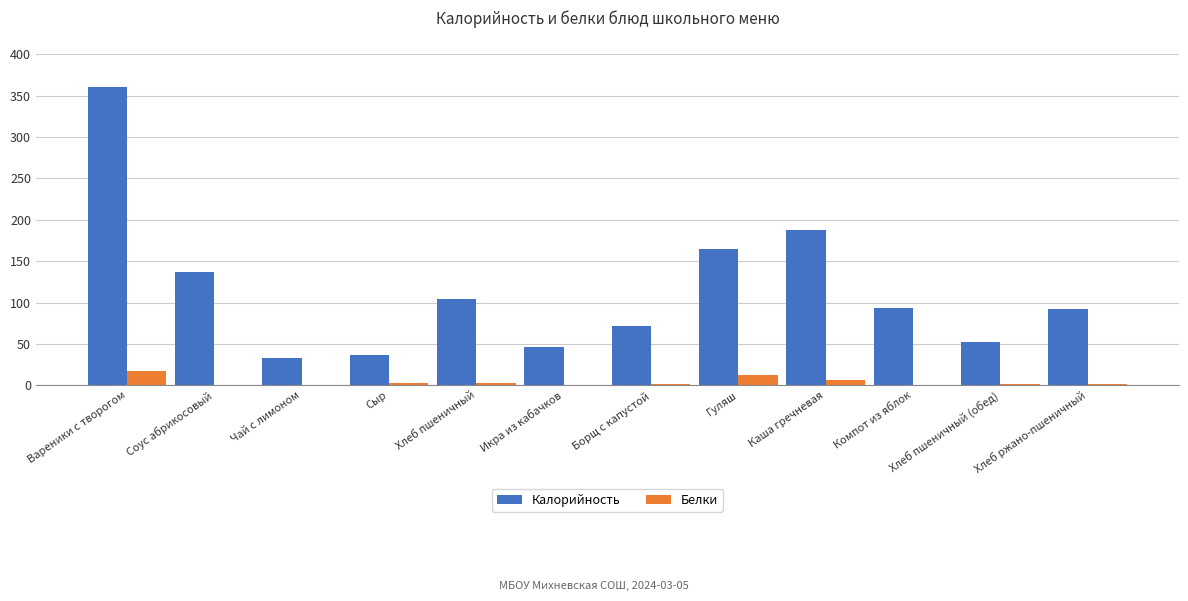

True or false: Калорийность has a value of 71.5 at Борщ с капустой.

True